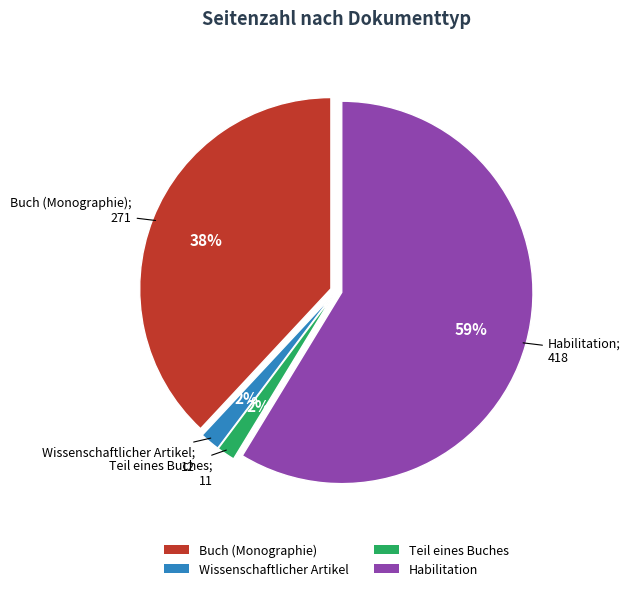

What is the ratio of the value at Buch (Monographie) to the value at Habilitation?

0.6